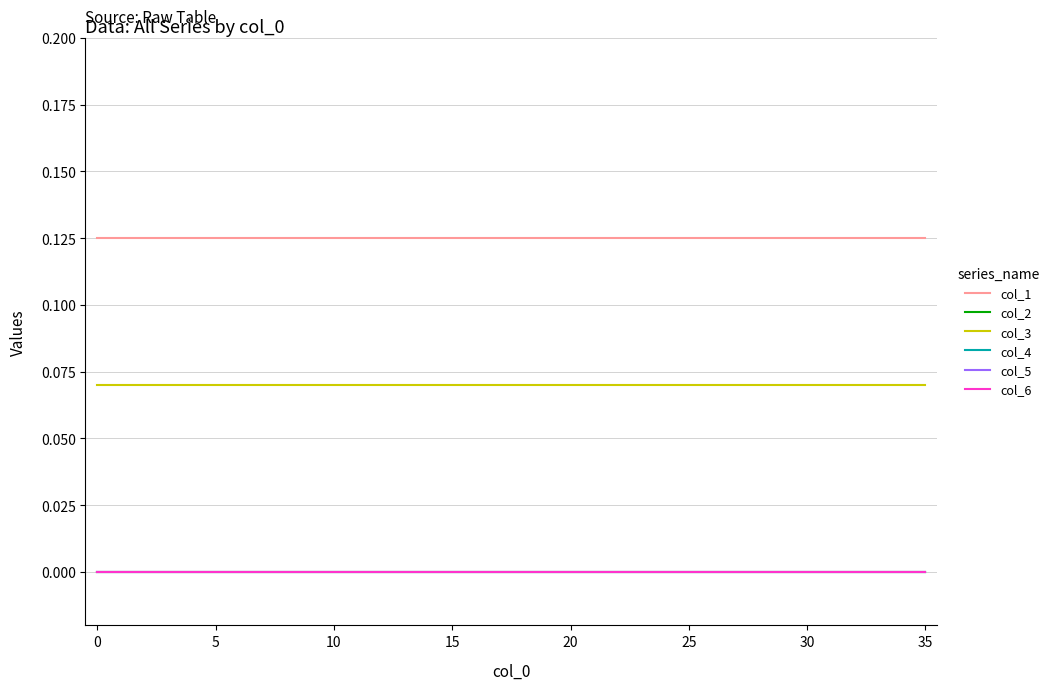

True or false: col_1 has more than 0 interior local peaks.

False